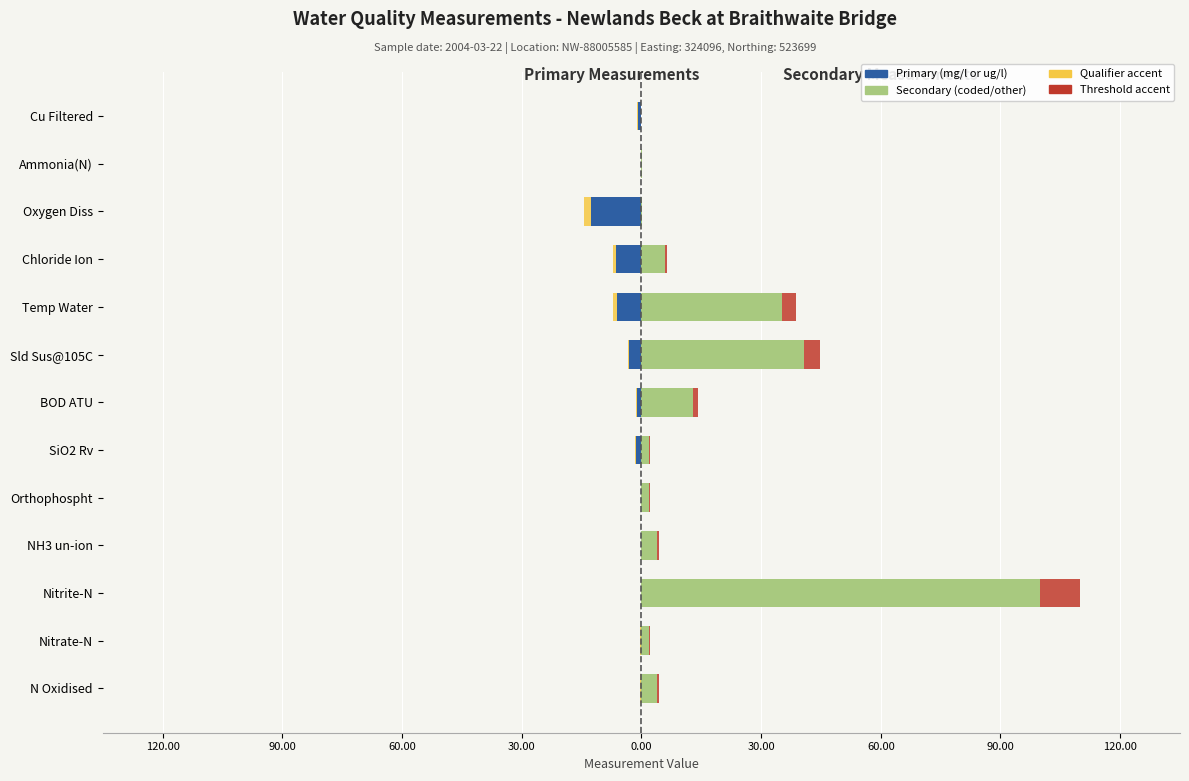

Which series has the largest total across all categories?

Secondary (coded/other)